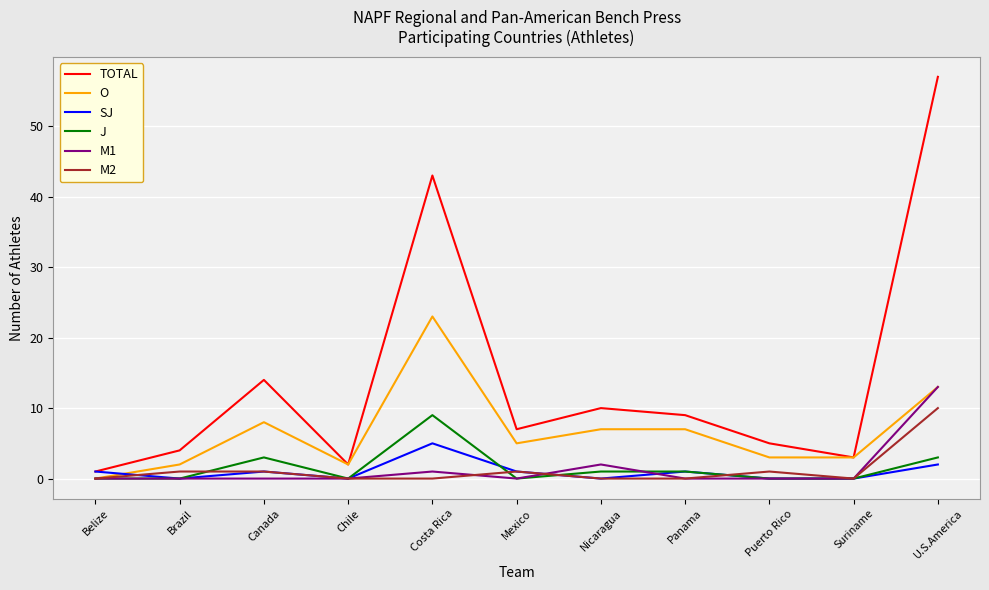

Reading right to left, extract all data points from this chart.

TOTAL: 57	3	5	9	10	7	43	2	14	4	1
O: 13	3	3	7	7	5	23	2	8	2	0
SJ: 2	0	0	1	0	1	5	0	1	0	1
J: 3	0	0	1	1	0	9	0	3	0	0
M1: 13	0	0	0	2	0	1	0	0	0	0
M2: 10	0	1	0	0	1	0	0	1	1	0